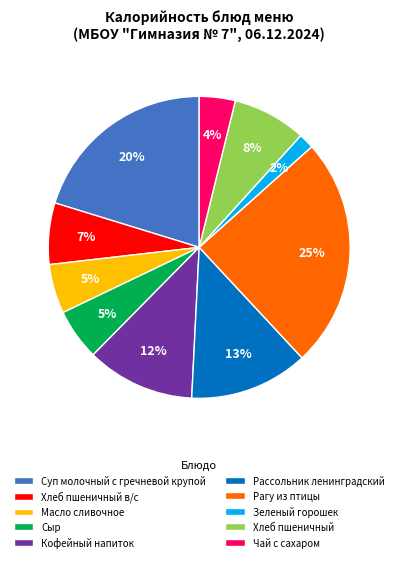

Does Зеленый горошек account for over 50% of the chart?

No